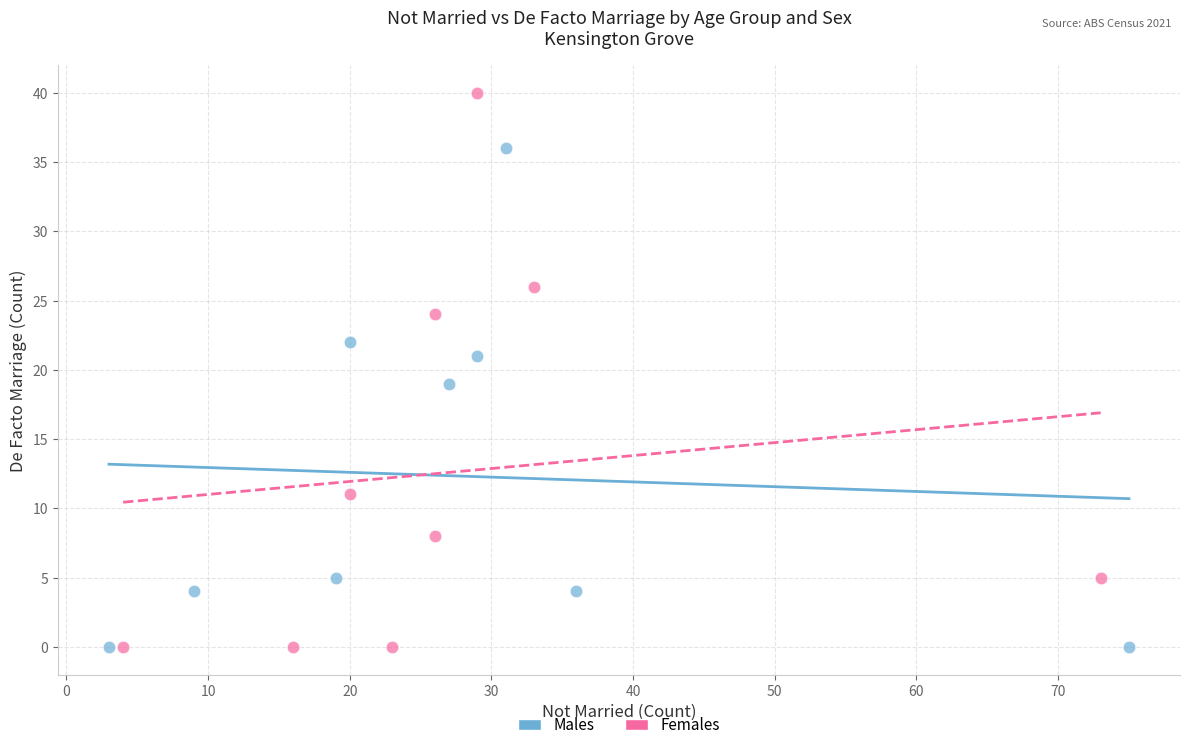

Which series has the largest Y range (max minus min)?

Females